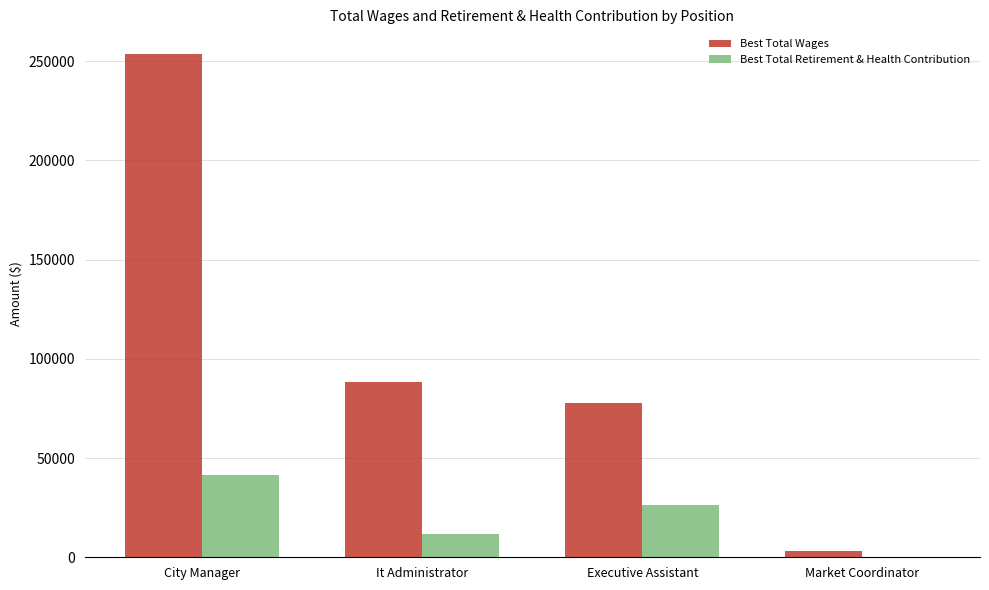

At which category is the sum across all series the highest?

City Manager